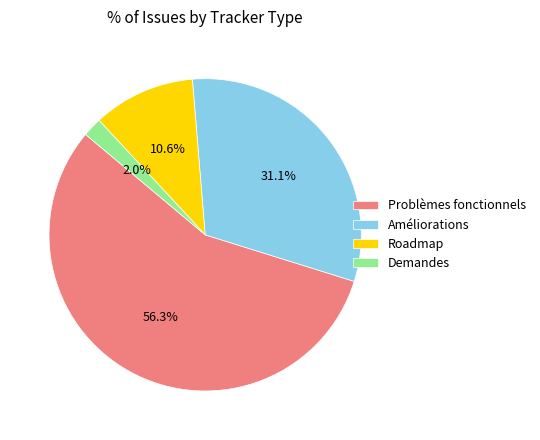

How many slices are in this pie chart?

4